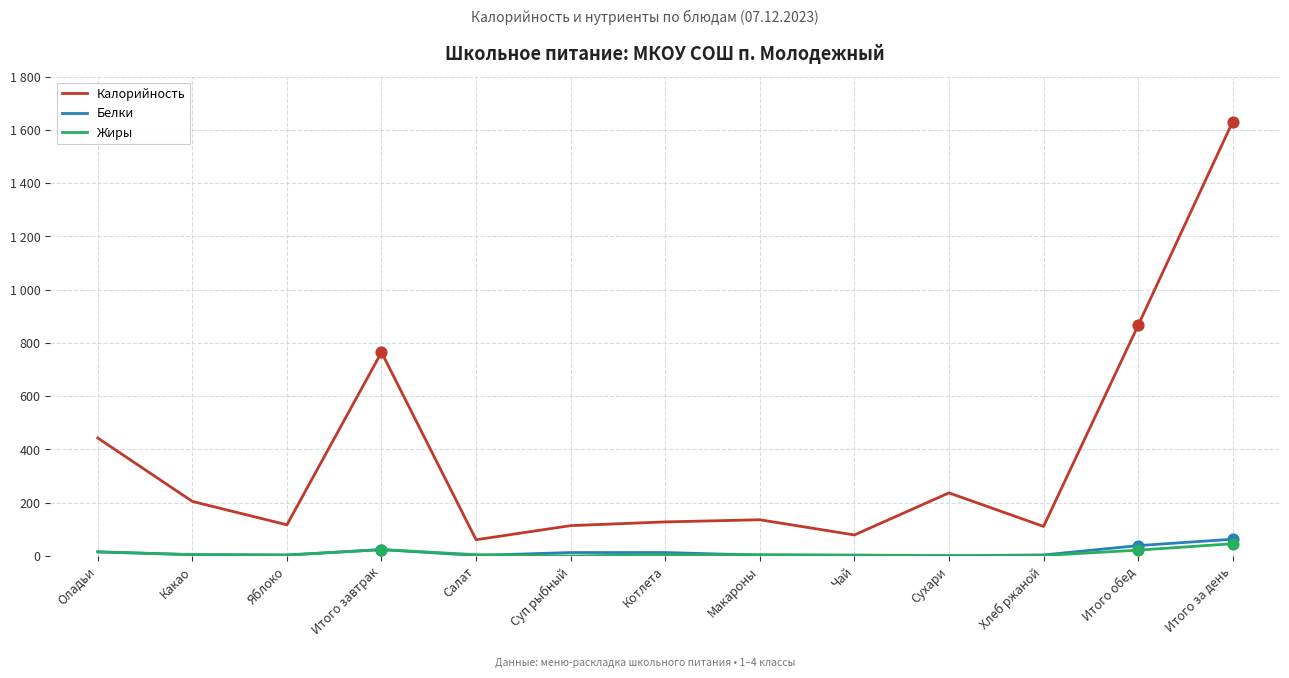

What are all the series names shown in the legend?

Калорийность, Белки, Жиры